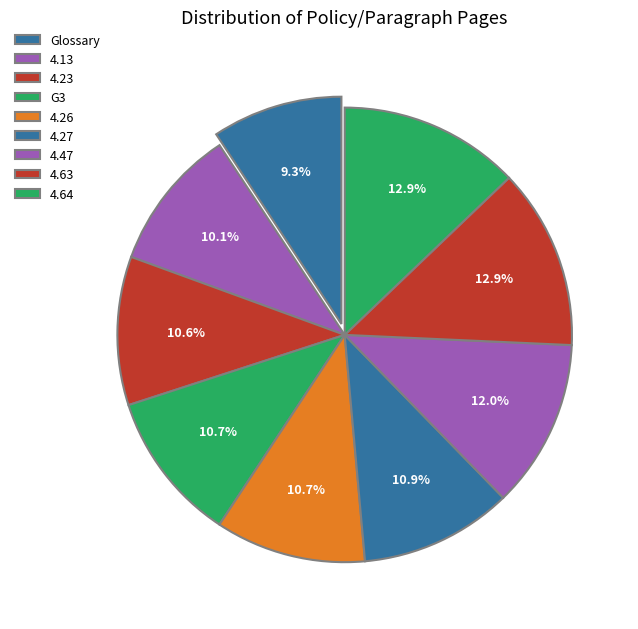

To the nearest percent, what percentage of the pie is 4.47?

12%